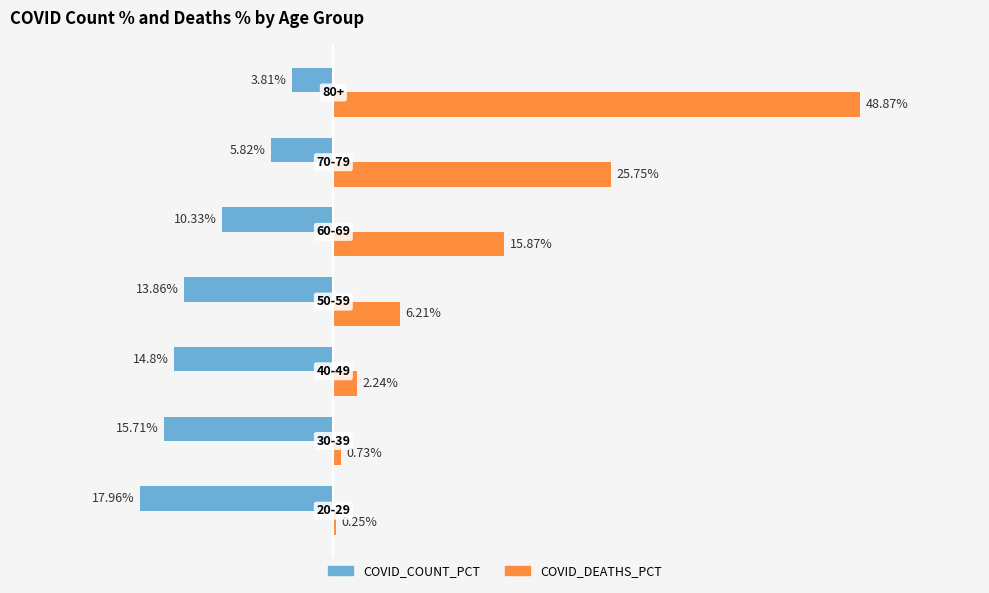

Which series has the largest total across all categories?

COVID_DEATHS_PCT